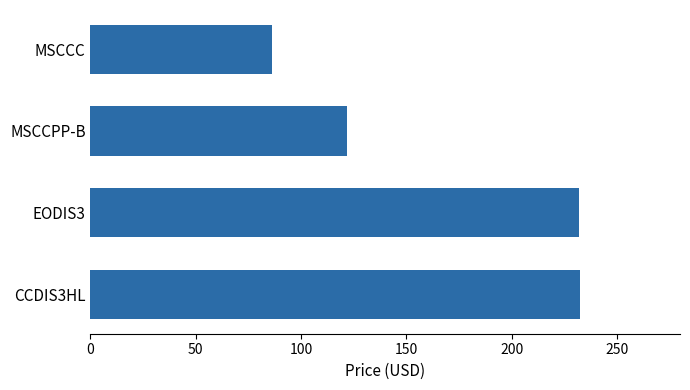

Which category has the lowest value across all series?

MSCCC